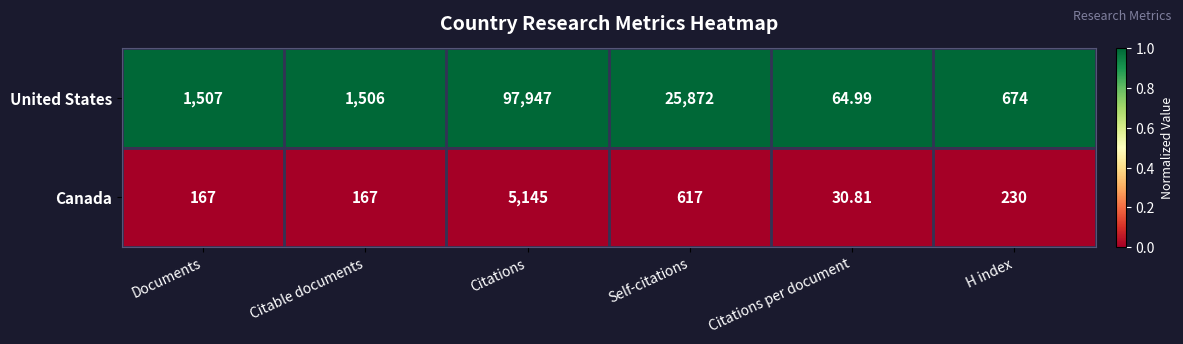

Is the value of Canada at H index greater than the value of United States at Citations?

No